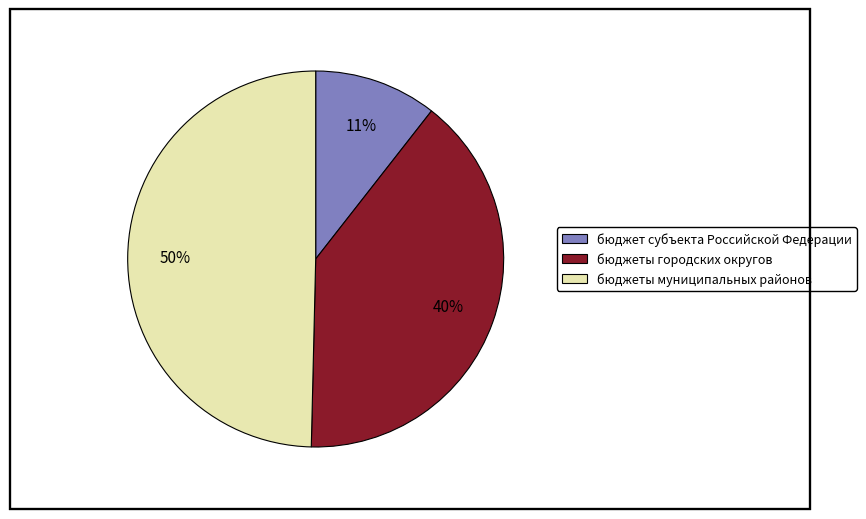

Which has a higher value, бюджеты муниципальных районов or бюджет субъекта Российской Федерации?

бюджеты муниципальных районов